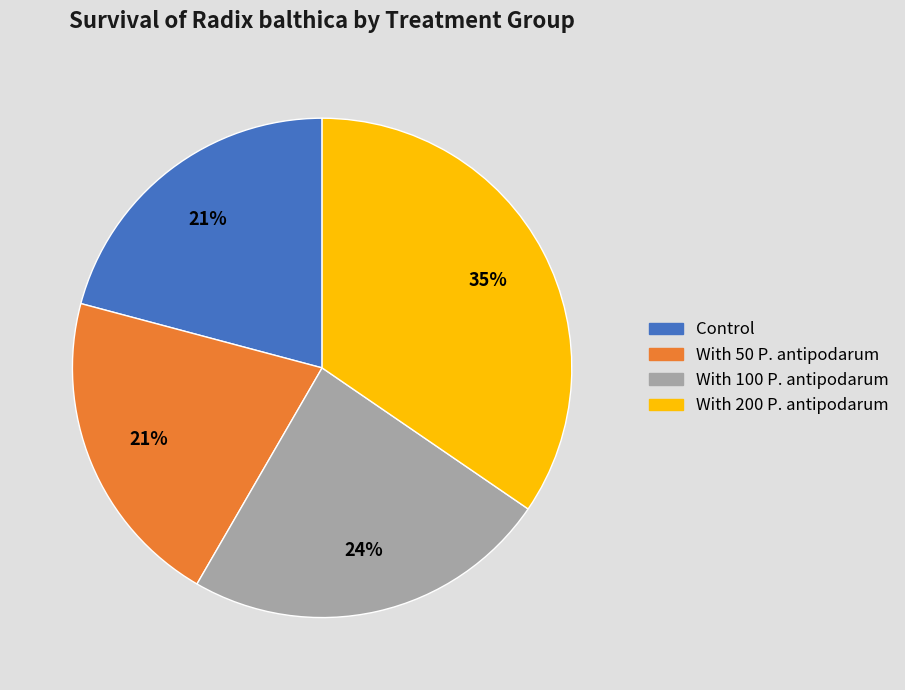

To the nearest percent, what percentage of the pie is With 50 P. antipodarum?

21%